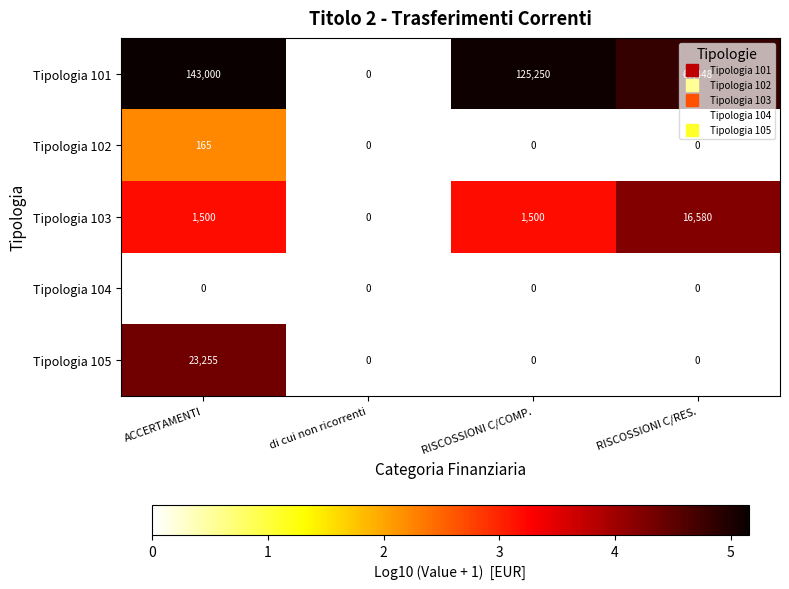

Read the Tipologia 101 value at ACCERTAMENTI.

143000